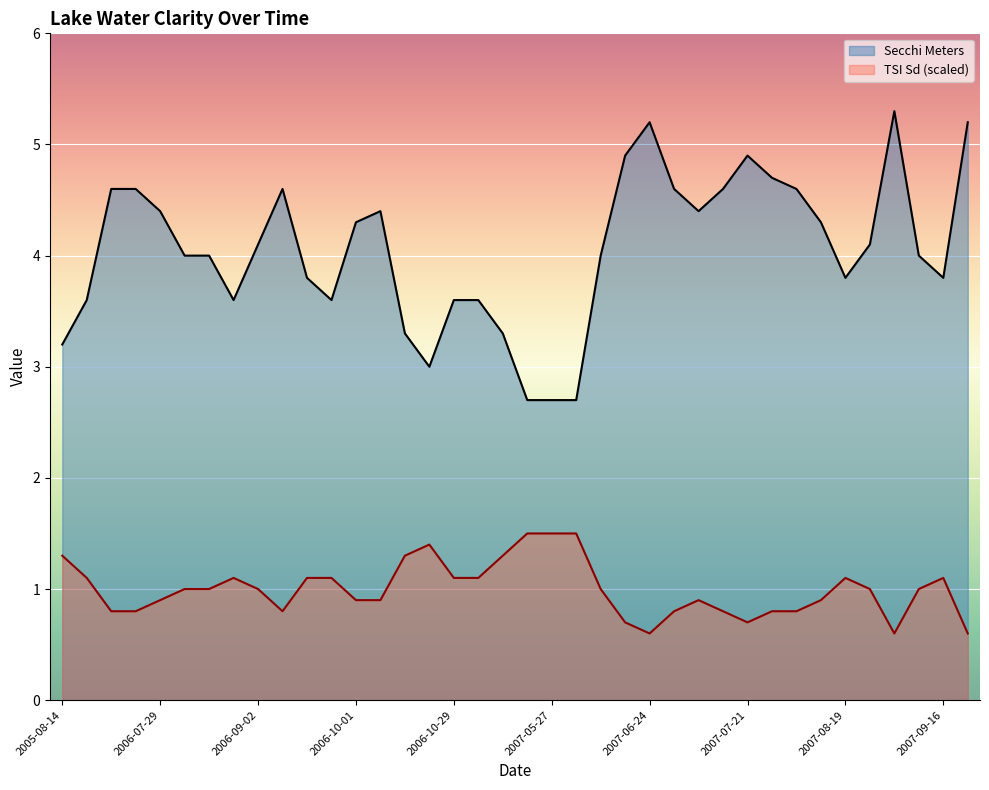

What is the average value?

4.1